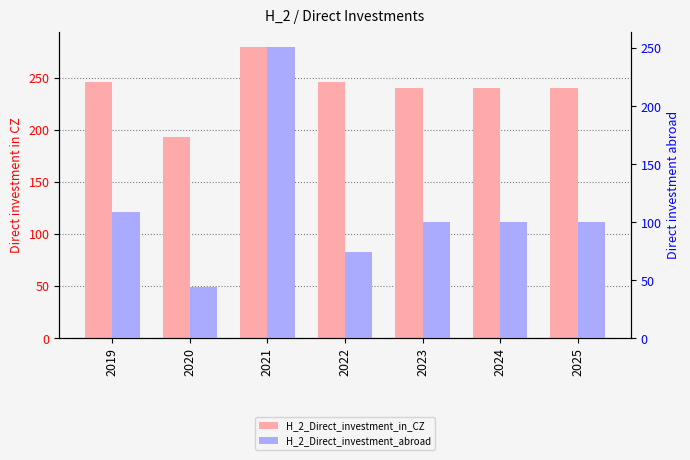

What is the highest value of the H_2_Direct_investment_abroad series?

251.5